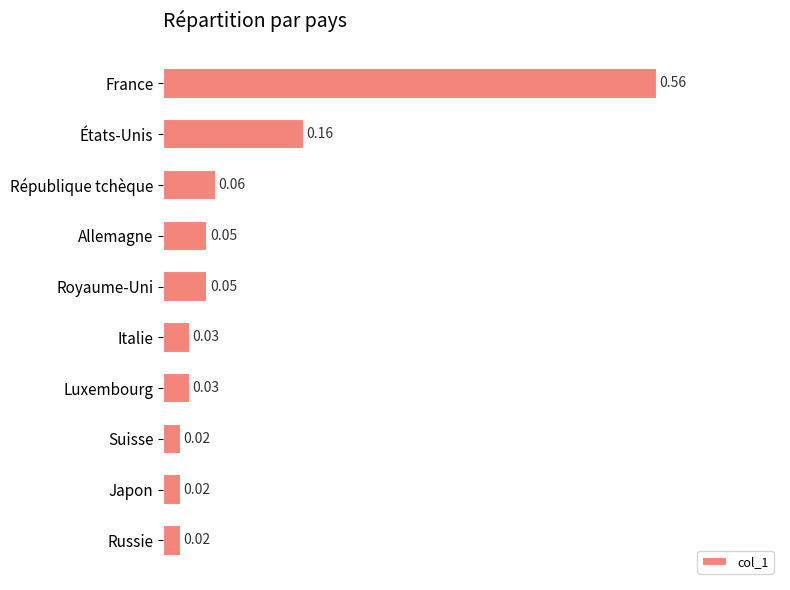

At which category does the chart reach its peak across all series?

France